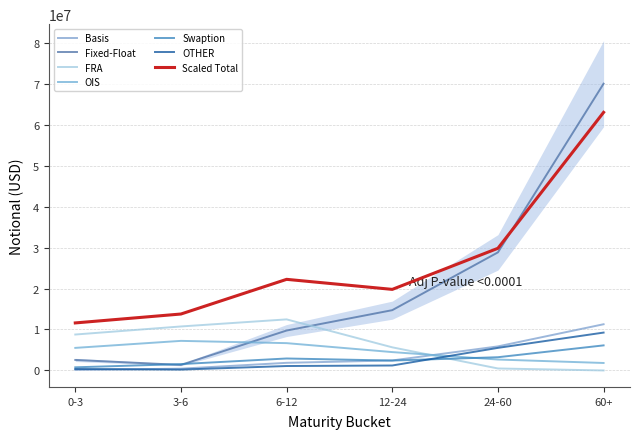

What is the sum of the FRA values at 6-12 and 3-6?

23206896.0